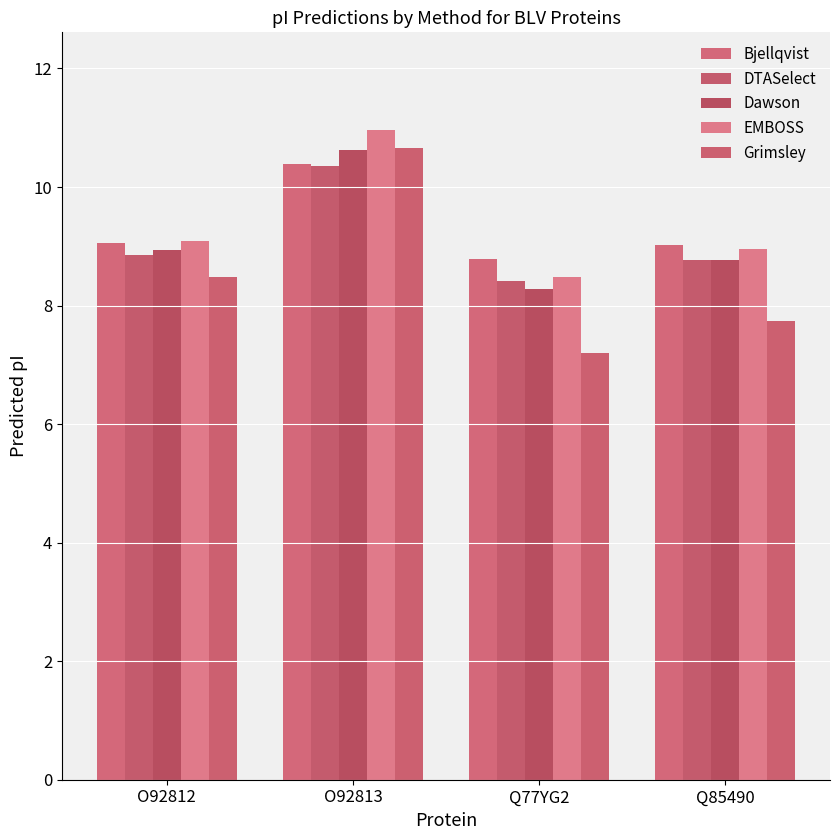

What is the difference between the Dawson values at O92813 and Q77YG2?

2.4